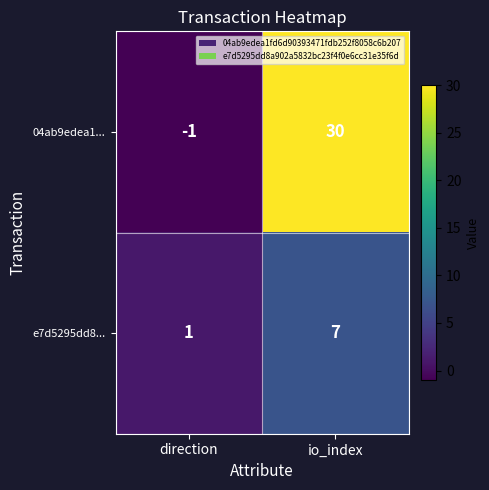

Count the number of data series in this chart.

2